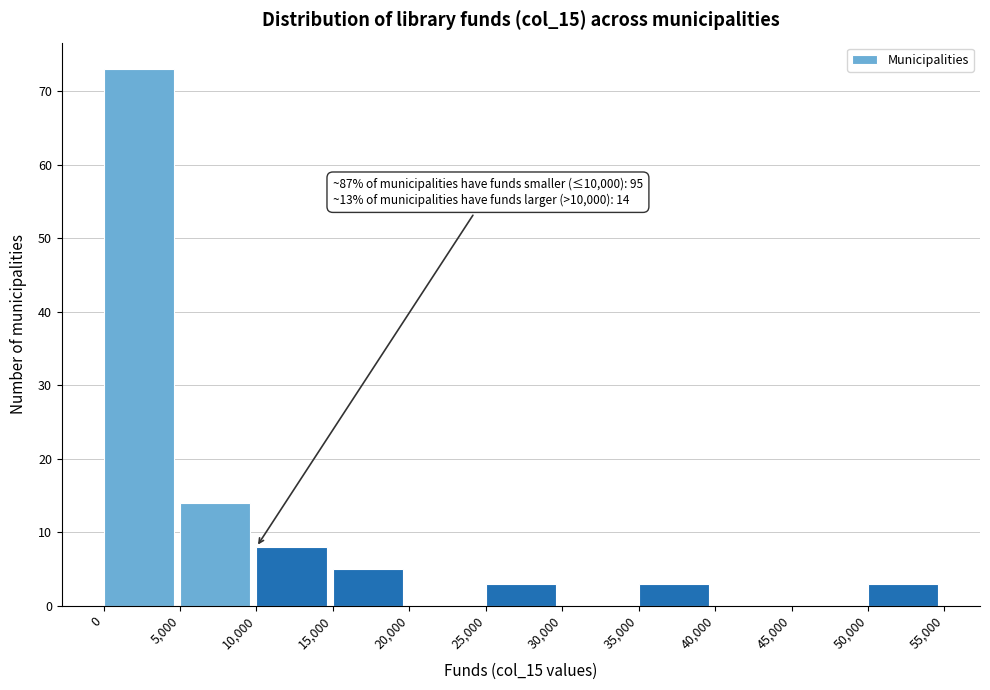

Over which range of the x-axis is the bar tallest?

0 to 5,000